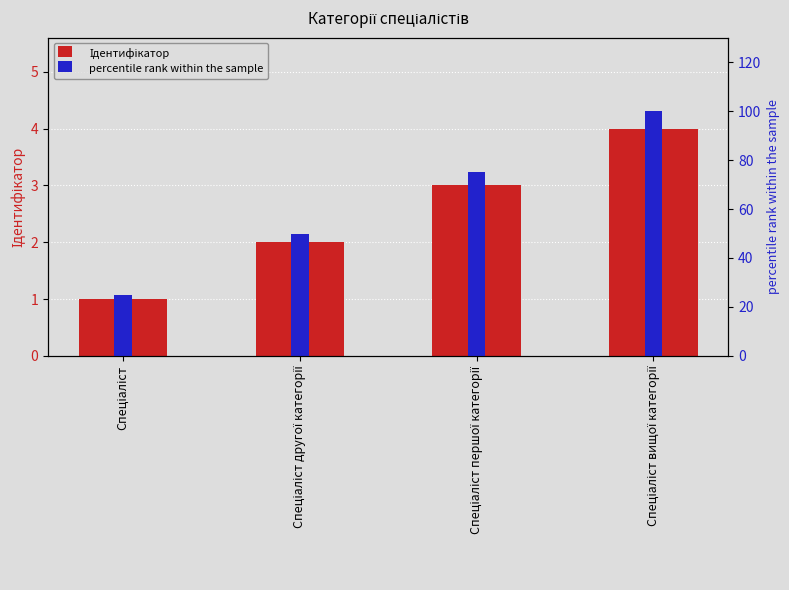

True or false: Ідентифікатор has a value of 4 at Спеціаліст вищої категорії.

True